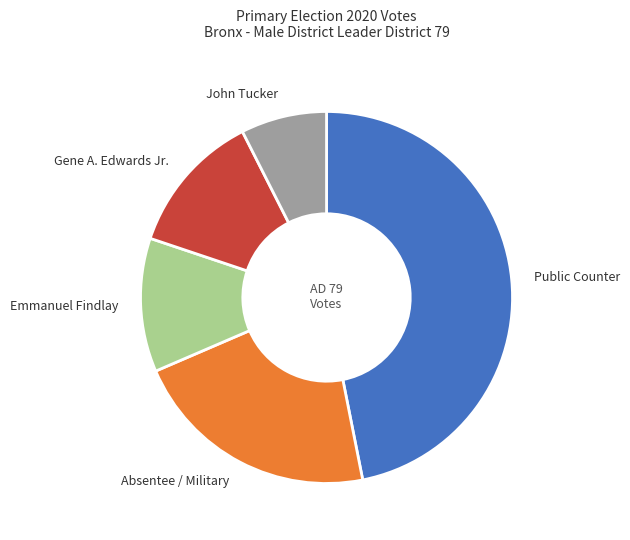

Between Absentee / Military and John Tucker, which is larger?

Absentee / Military